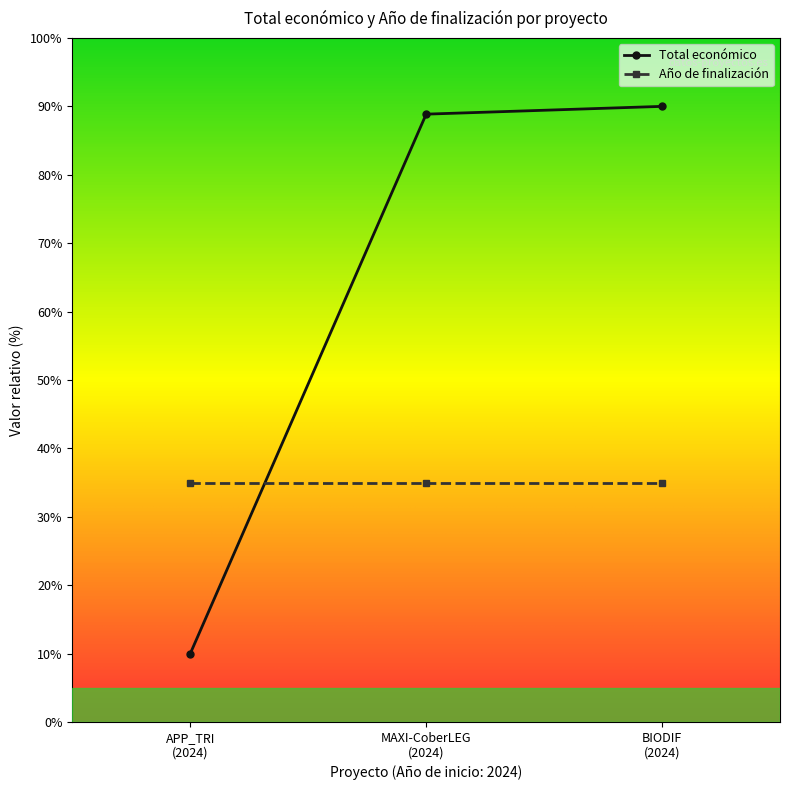

List the series in order of their peak value, lowest first.

Año de finalización, Total económico